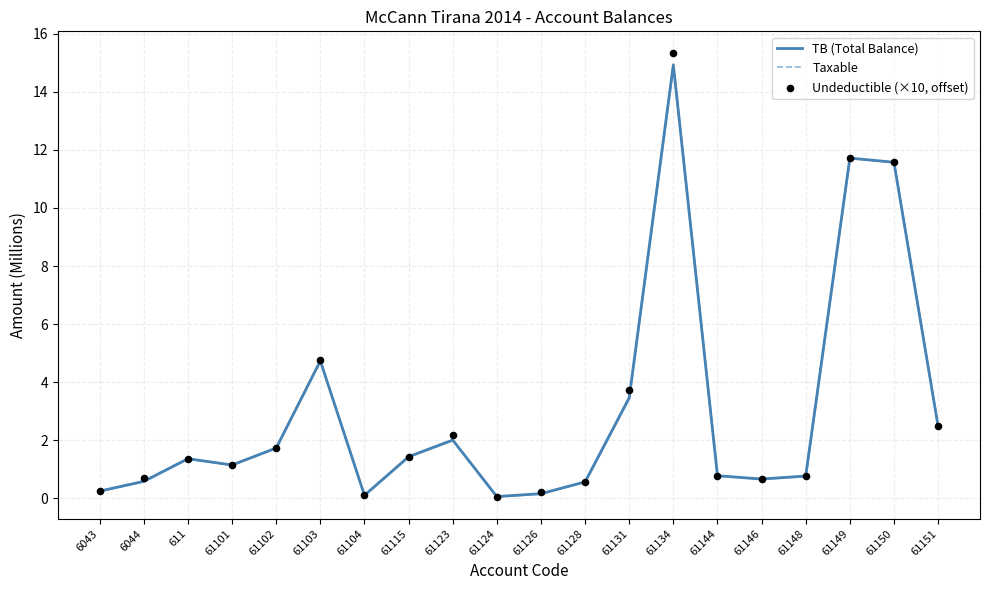

Which series has the largest Y range (max minus min)?

Undeductible (×10, offset)